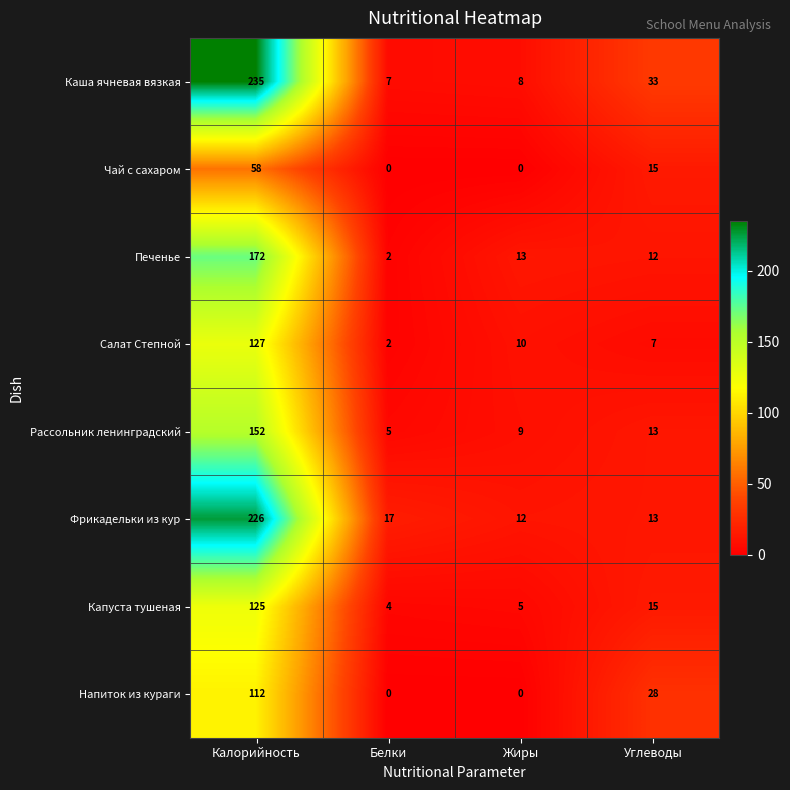

Between Калорийность and Жиры, which series saw the biggest shift?

Каша ячневая вязкая